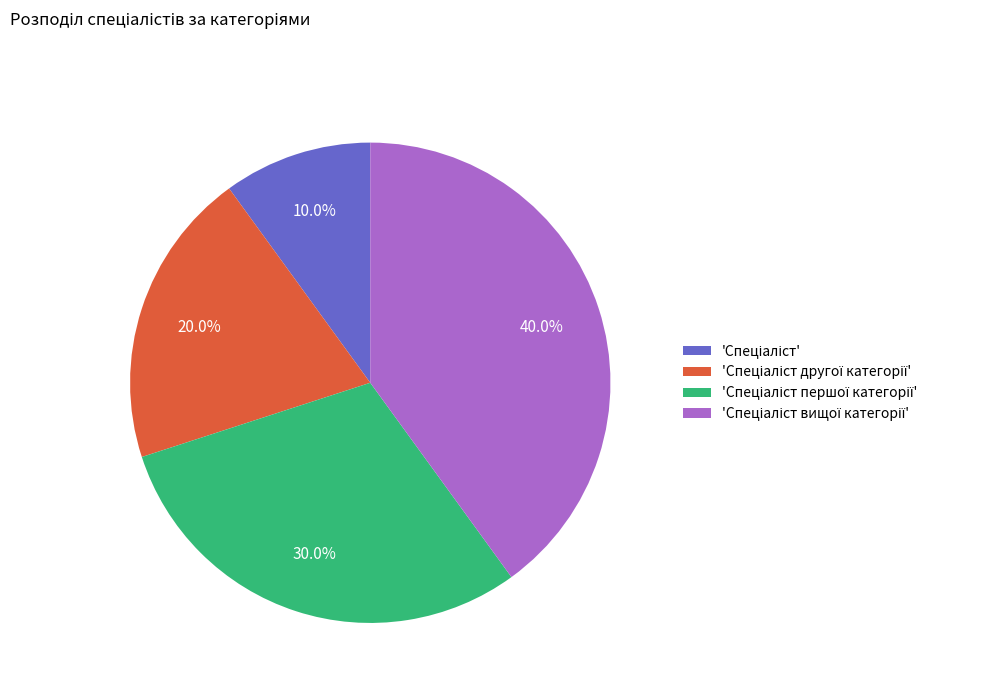

Is there any slice that represents more than half of the pie?

No